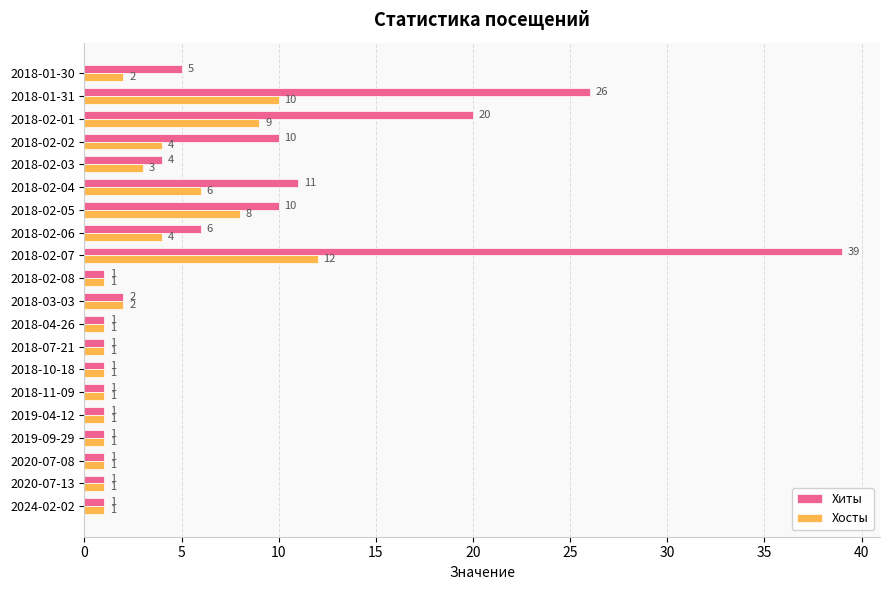

True or false: Хиты has a value of 17 at 2018-02-07.

False